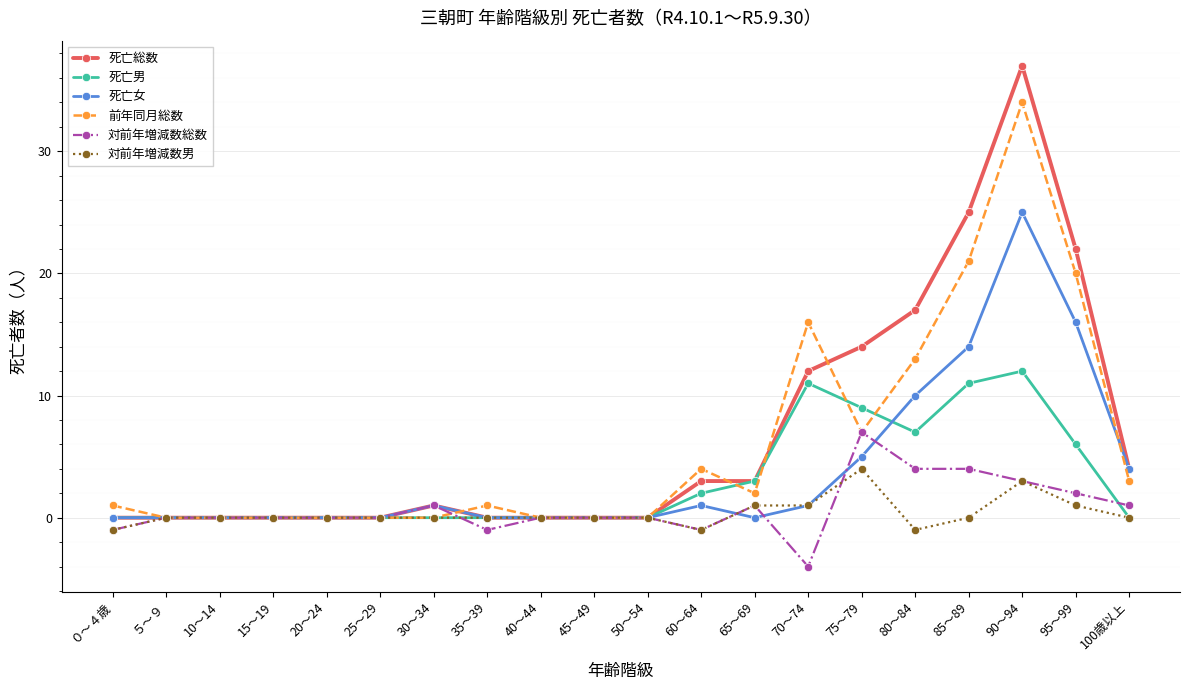

At which category is the sum across all series the highest?

90～94